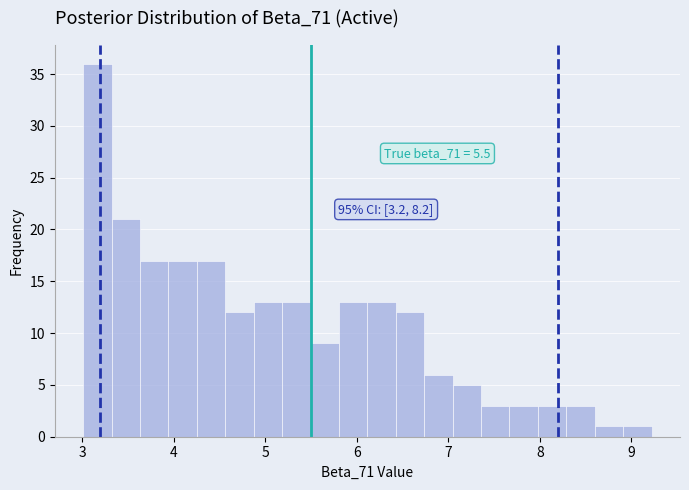

Read against the x-axis, roughly where is the centre of the tallest bar?

3.2